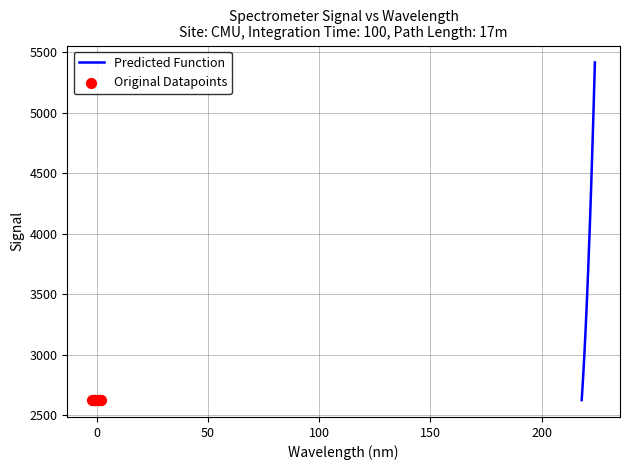

What is the minimum value for Predicted Function?

2626.6